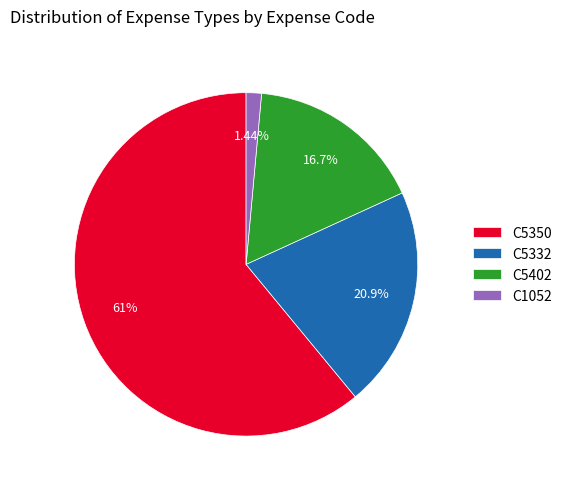

Does C5350 represent more than half of the total?

Yes